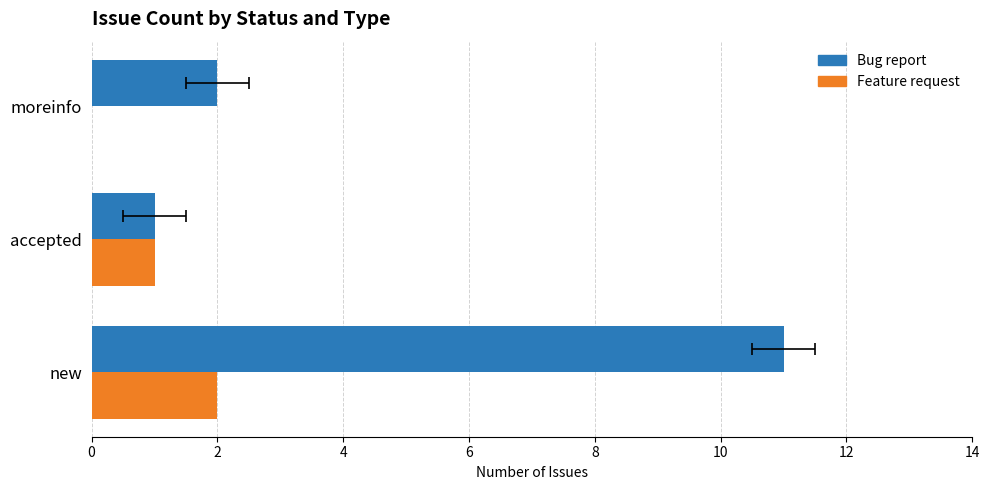

Is it true that Feature request equals 1 at new?

False